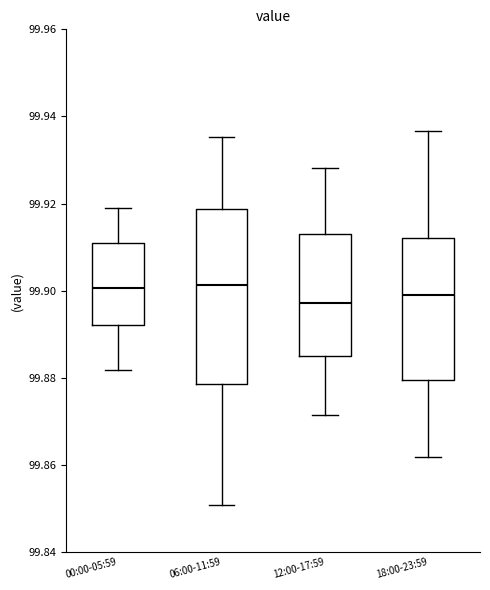

Reading left to right, transcribe this box plot: for each box, give where its median line is, the range the box spans, and where its two whiskers end, as read against the y-axis. The values are not printed on the chart, so give them approximately, as read against the axis.

00:00-05:59: median 99.900, box 99.892 to 99.912, whiskers 99.882 to 99.920
06:00-11:59: median 99.902, box 99.878 to 99.918, whiskers 99.850 to 99.936
12:00-17:59: median 99.898, box 99.884 to 99.914, whiskers 99.872 to 99.928
18:00-23:59: median 99.900, box 99.880 to 99.912, whiskers 99.862 to 99.936